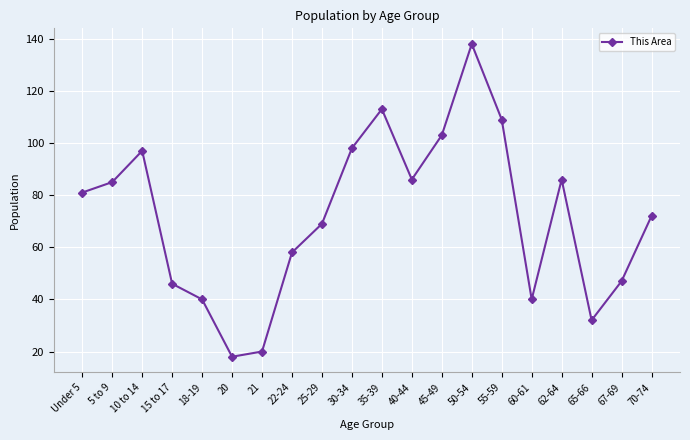

What is the sum of the values at 30-34 and 10 to 14?

195